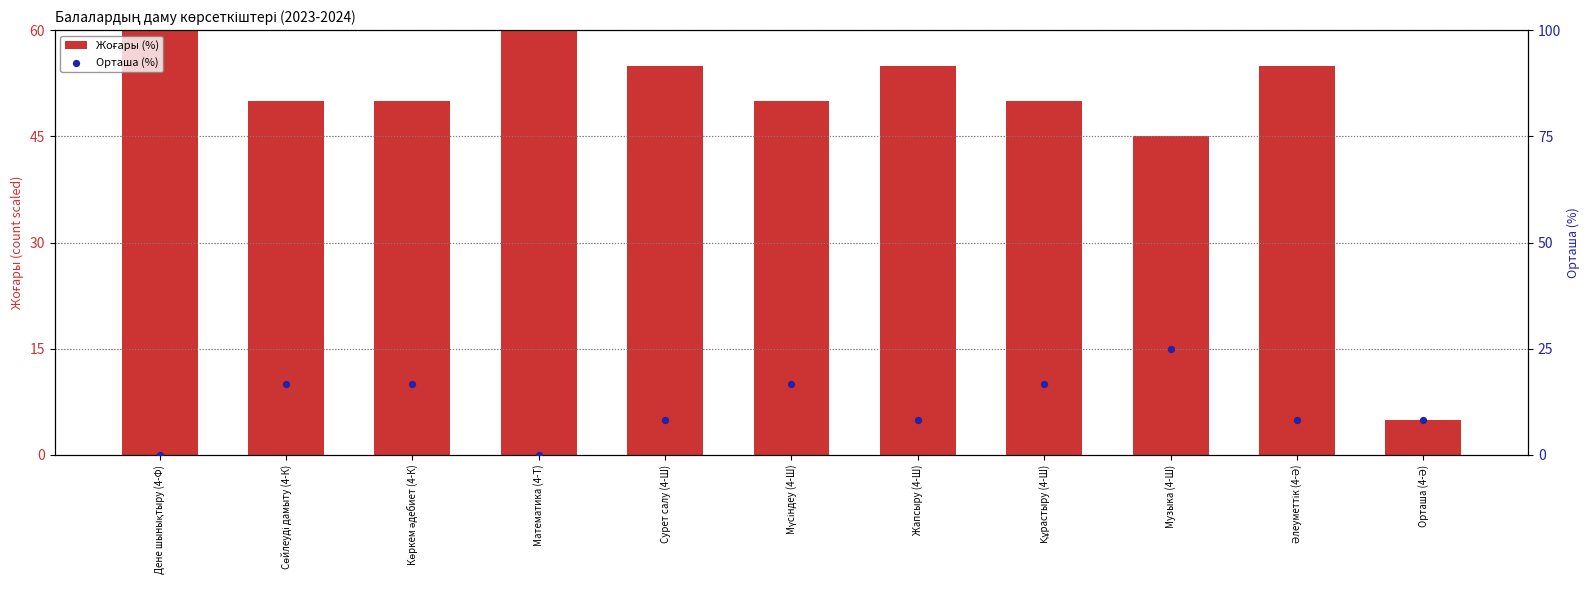

Which series contains the highest Y value?

Жоғары (%)